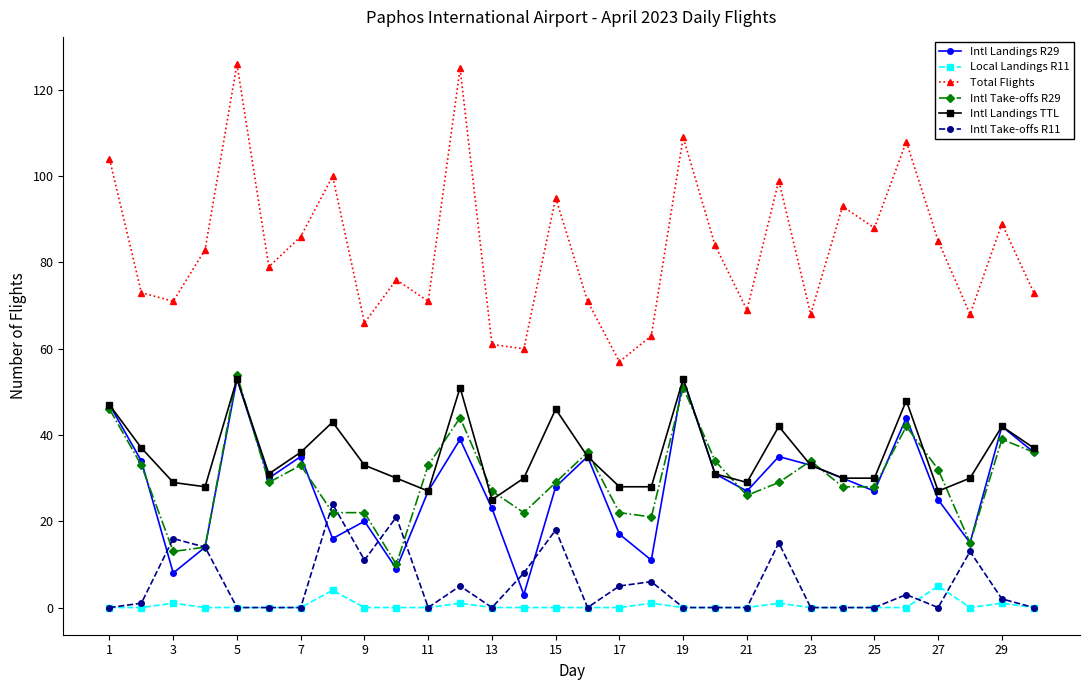

Which series has the widest spread of values?

Total Flights